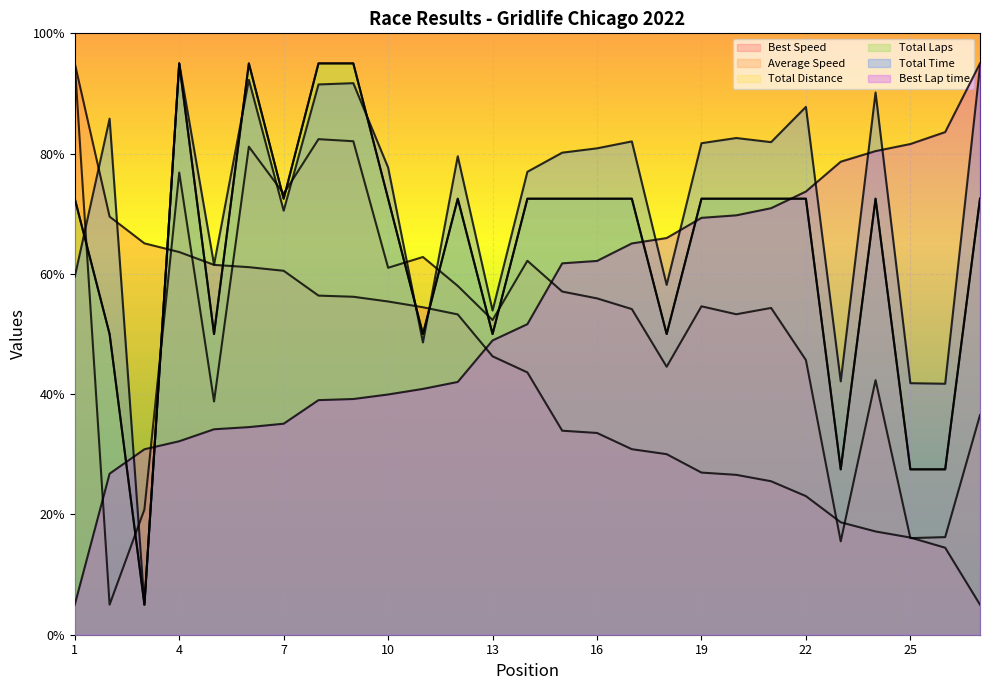

At which category does the chart reach its peak across all series?

4